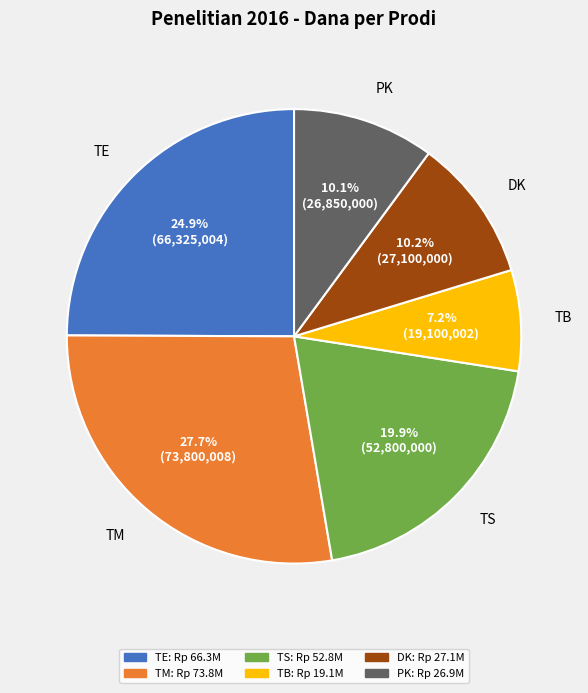

To the nearest percent, what is the difference between the DK and TS slice percentages?

10%